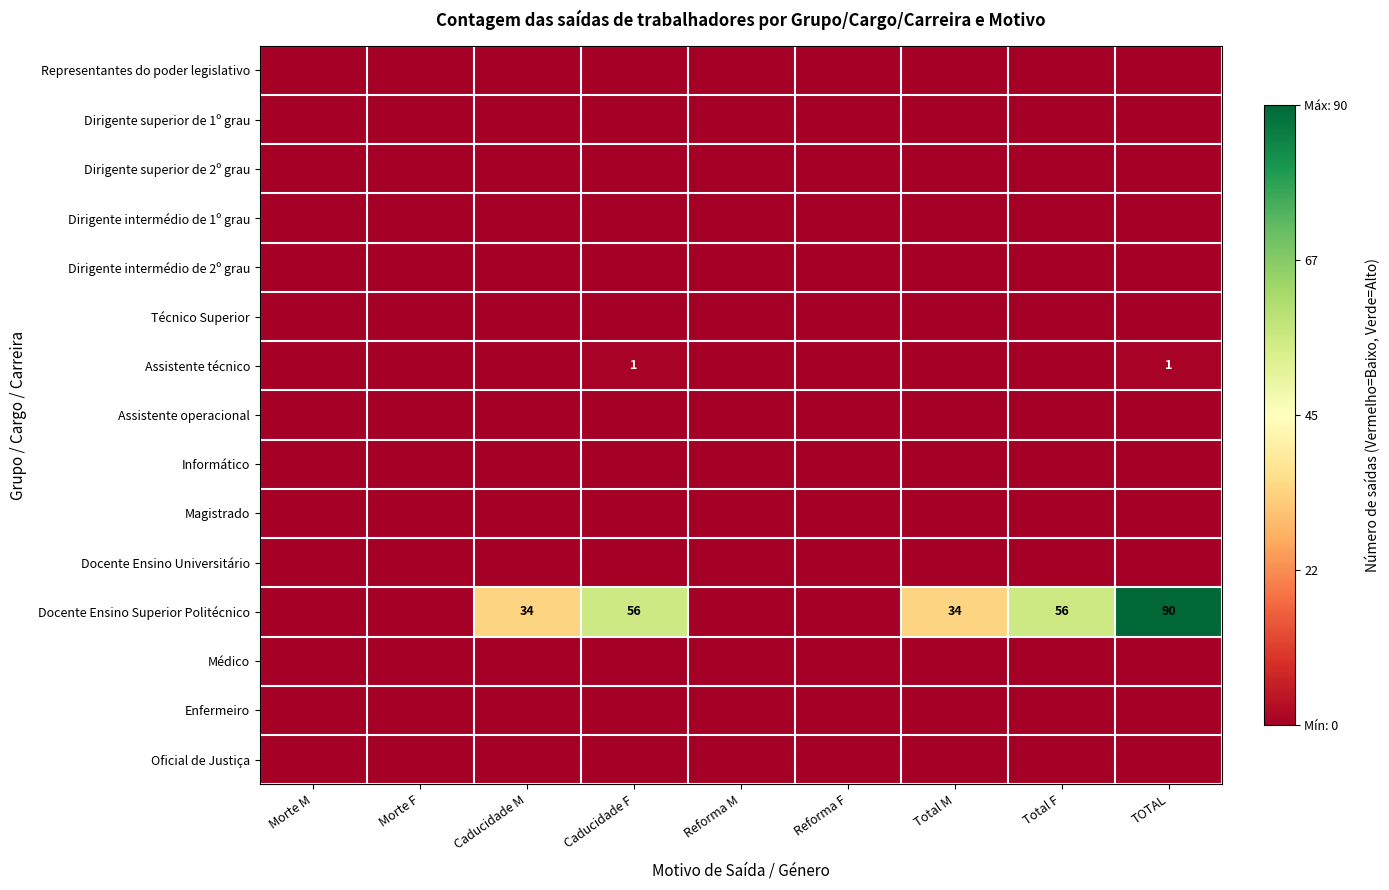

Count the number of categories in the chart.

9